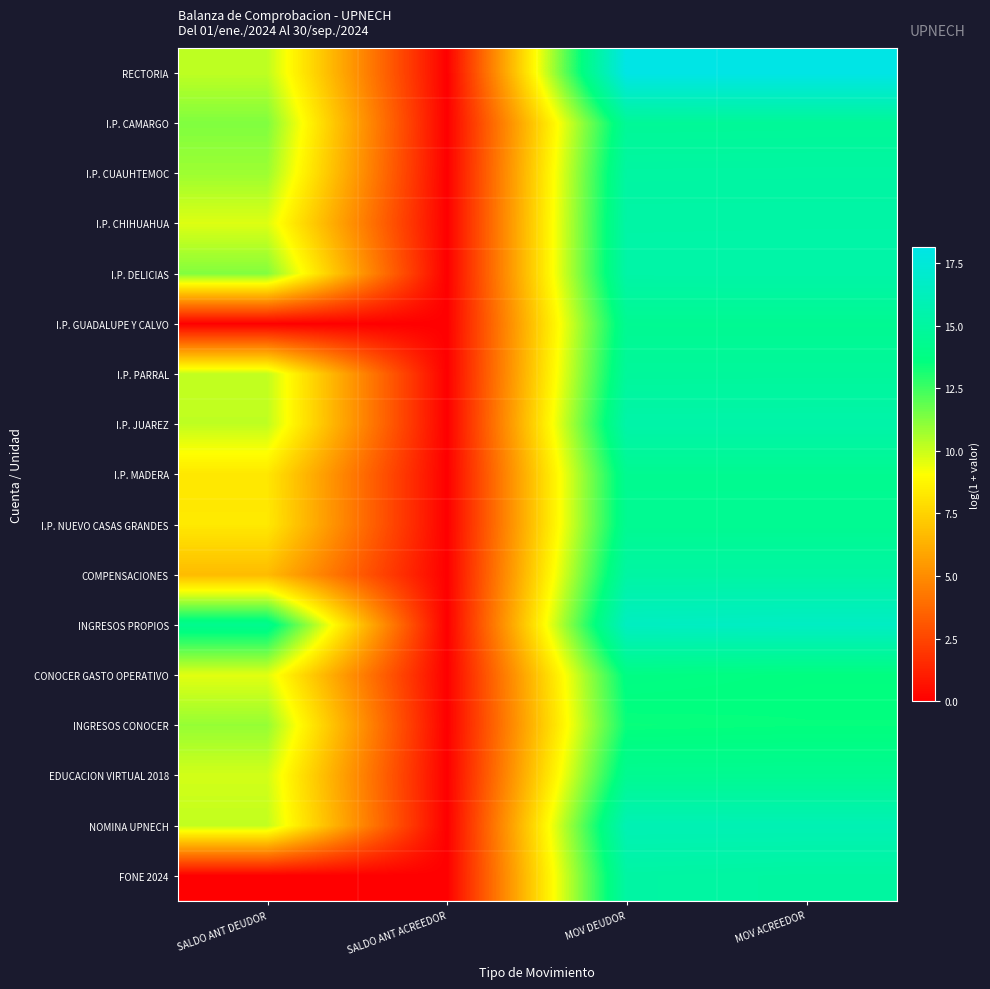

Reading right to left, transcribe all the data shown in this chart.

RECTORIA: MOV ACREEDOR=18.1	MOV DEUDOR=18.1	SALDO ANT ACREEDOR=0.0	SALDO ANT DEUDOR=10.2
I.P. CAMARGO: MOV ACREEDOR=14.7	MOV DEUDOR=14.6	SALDO ANT ACREEDOR=0.0	SALDO ANT DEUDOR=11.3
I.P. CUAUHTEMOC: MOV ACREEDOR=15.1	MOV DEUDOR=15.1	SALDO ANT ACREEDOR=0.0	SALDO ANT DEUDOR=10.8
I.P. CHIHUAHUA: MOV ACREEDOR=15.3	MOV DEUDOR=15.3	SALDO ANT ACREEDOR=0.0	SALDO ANT DEUDOR=9.7
I.P. DELICIAS: MOV ACREEDOR=15.3	MOV DEUDOR=15.3	SALDO ANT ACREEDOR=0.0	SALDO ANT DEUDOR=11.3
I.P. GUADALUPE Y CALVO: MOV ACREEDOR=14.4	MOV DEUDOR=14.4	SALDO ANT ACREEDOR=0.0	SALDO ANT DEUDOR=0.0
I.P. PARRAL: MOV ACREEDOR=14.8	MOV DEUDOR=14.8	SALDO ANT ACREEDOR=0.0	SALDO ANT DEUDOR=10.2
I.P. JUAREZ: MOV ACREEDOR=15.4	MOV DEUDOR=15.4	SALDO ANT ACREEDOR=0.0	SALDO ANT DEUDOR=10.2
I.P. MADERA: MOV ACREEDOR=14.4	MOV DEUDOR=14.4	SALDO ANT ACREEDOR=0.0	SALDO ANT DEUDOR=8.2
I.P. NUEVO CASAS GRANDES: MOV ACREEDOR=14.4	MOV DEUDOR=14.4	SALDO ANT ACREEDOR=0.0	SALDO ANT DEUDOR=8.3
COMPENSACIONES: MOV ACREEDOR=15.2	MOV DEUDOR=15.2	SALDO ANT ACREEDOR=0.0	SALDO ANT DEUDOR=6.7
INGRESOS PROPIOS: MOV ACREEDOR=16.6	MOV DEUDOR=16.5	SALDO ANT ACREEDOR=0.0	SALDO ANT DEUDOR=14.3
CONOCER GASTO OPERATIVO: MOV ACREEDOR=13.6	MOV DEUDOR=13.8	SALDO ANT ACREEDOR=0.0	SALDO ANT DEUDOR=9.6
INGRESOS CONOCER: MOV ACREEDOR=13.5	MOV DEUDOR=13.4	SALDO ANT ACREEDOR=0.0	SALDO ANT DEUDOR=10.9
EDUCACION VIRTUAL 2018: MOV ACREEDOR=14.4	MOV DEUDOR=14.4	SALDO ANT ACREEDOR=0.0	SALDO ANT DEUDOR=9.9
NOMINA UPNECH: MOV ACREEDOR=15.9	MOV DEUDOR=15.9	SALDO ANT ACREEDOR=0.0	SALDO ANT DEUDOR=10.2
FONE 2024: MOV ACREEDOR=15.0	MOV DEUDOR=15.2	SALDO ANT ACREEDOR=0.0	SALDO ANT DEUDOR=0.0